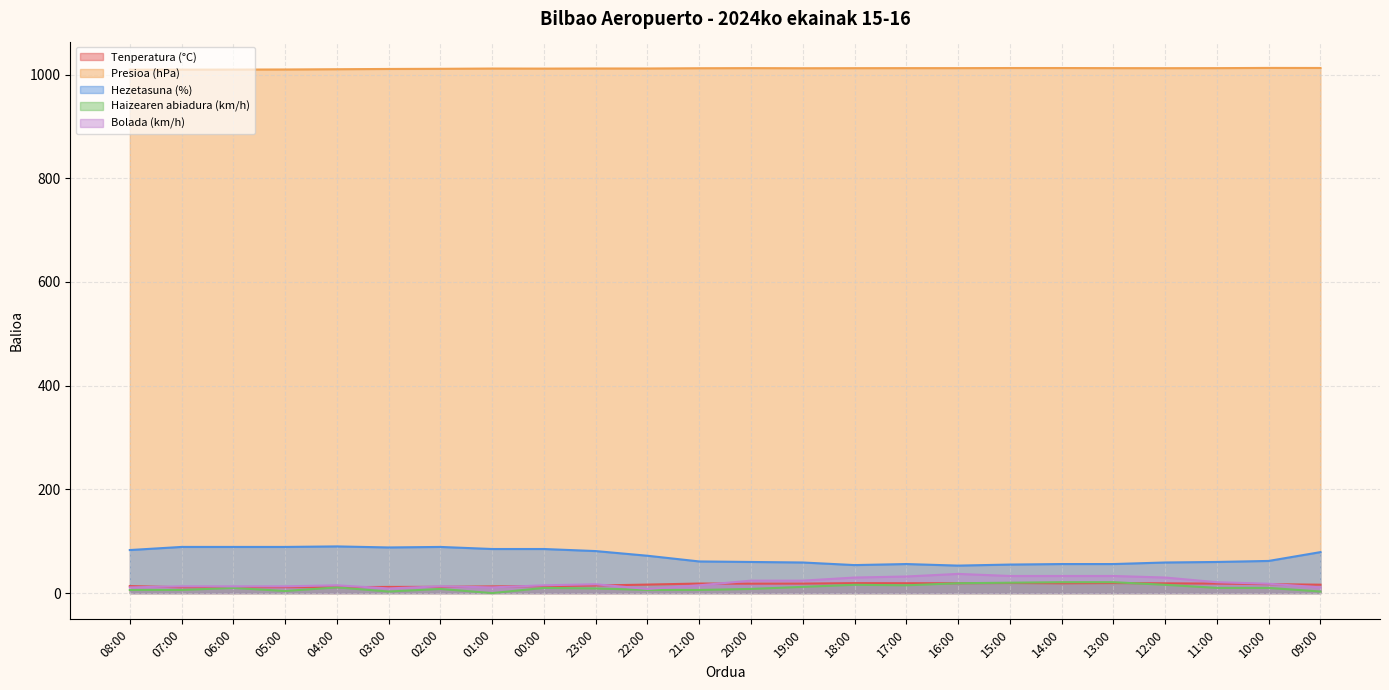

How many interior local valleys does the Presioa (hPa) series have?

3